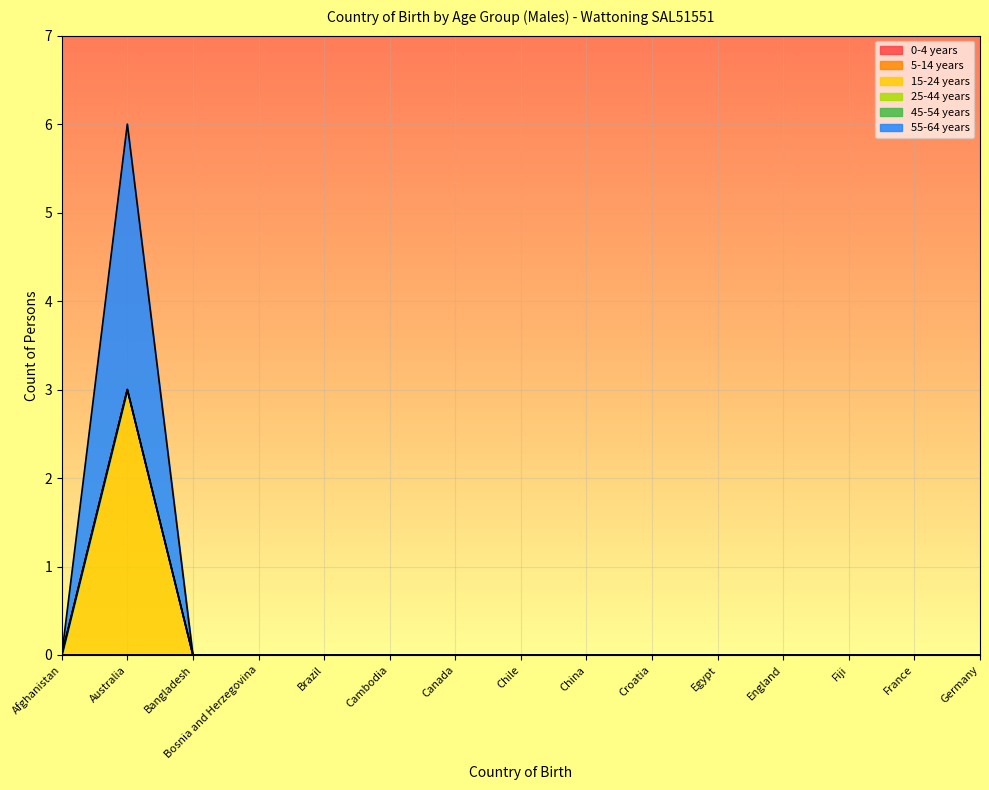

The value of 5-14 years at Canada is 0. True or false?

True